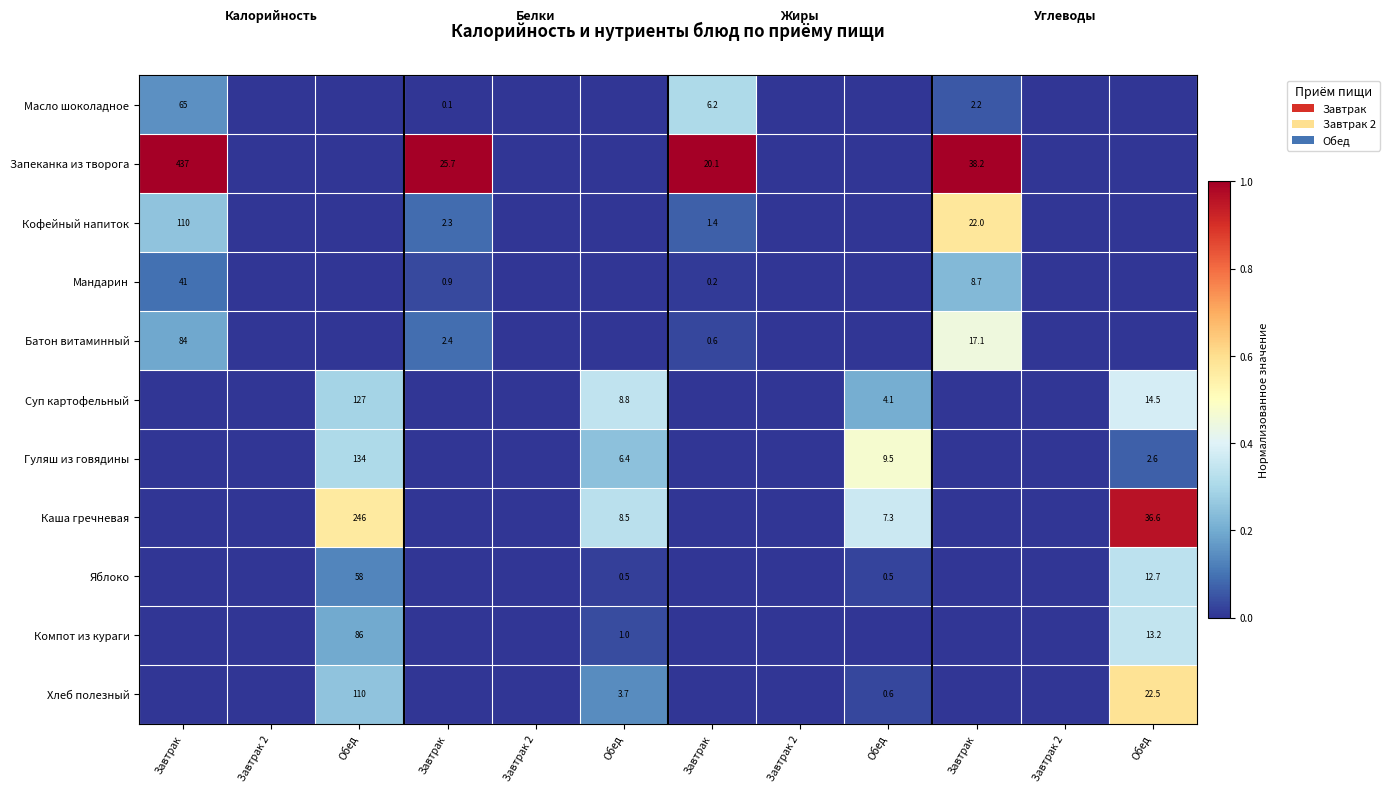

List the labels in order of Каша гречневая value, largest first.

Обед, Обед, Обед, Обед, Завтрак, Завтрак 2, Завтрак, Завтрак 2, Завтрак, Завтрак 2, Завтрак, Завтрак 2